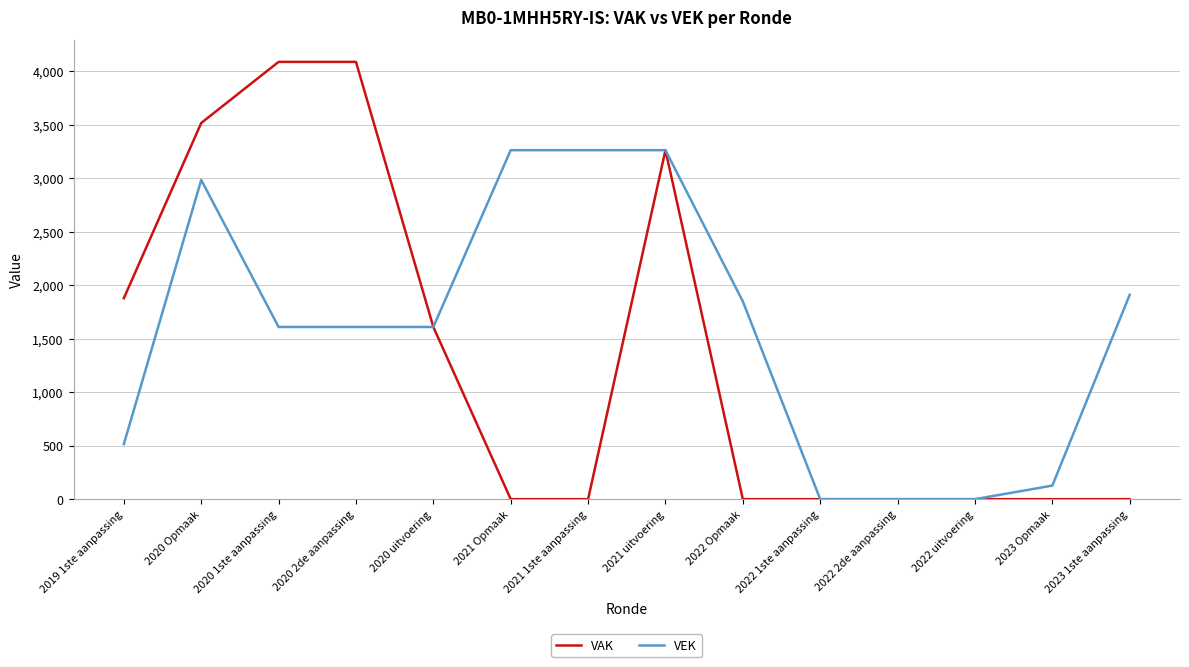

What is the spread (max minus min) of values at 2021 1ste aanpassing?

3261